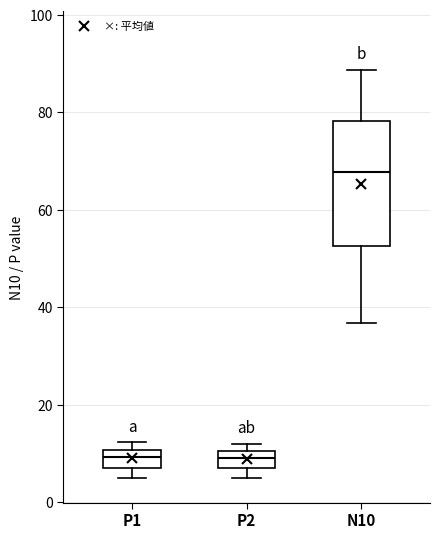

Reading left to right, transcribe this box plot: for each box, give where its median line is, the range the box spans, and where its two whiskers end, as read against the y-axis. The values are not printed on the chart, so give them approximately, as read against the axis.

P1: median 10 (inside the box), box 8 to 10, whiskers 6 to 12
P2: median 10 (inside the box), box 8 to 10, whiskers 4 to 12
N10: median 68, box 52 to 78, whiskers 36 to 88